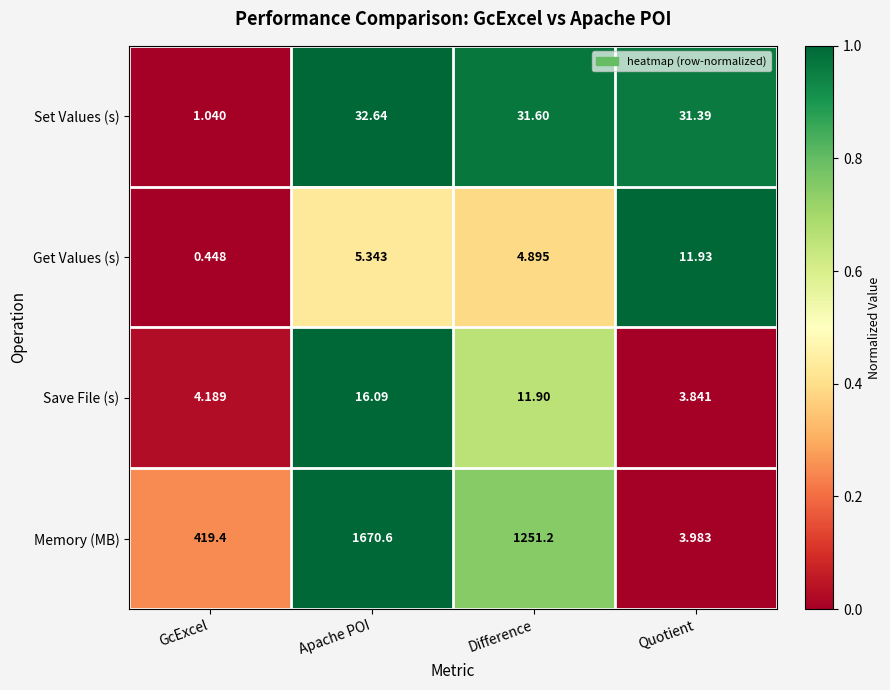

How many data points in Set Values (s) are less than 31?

1